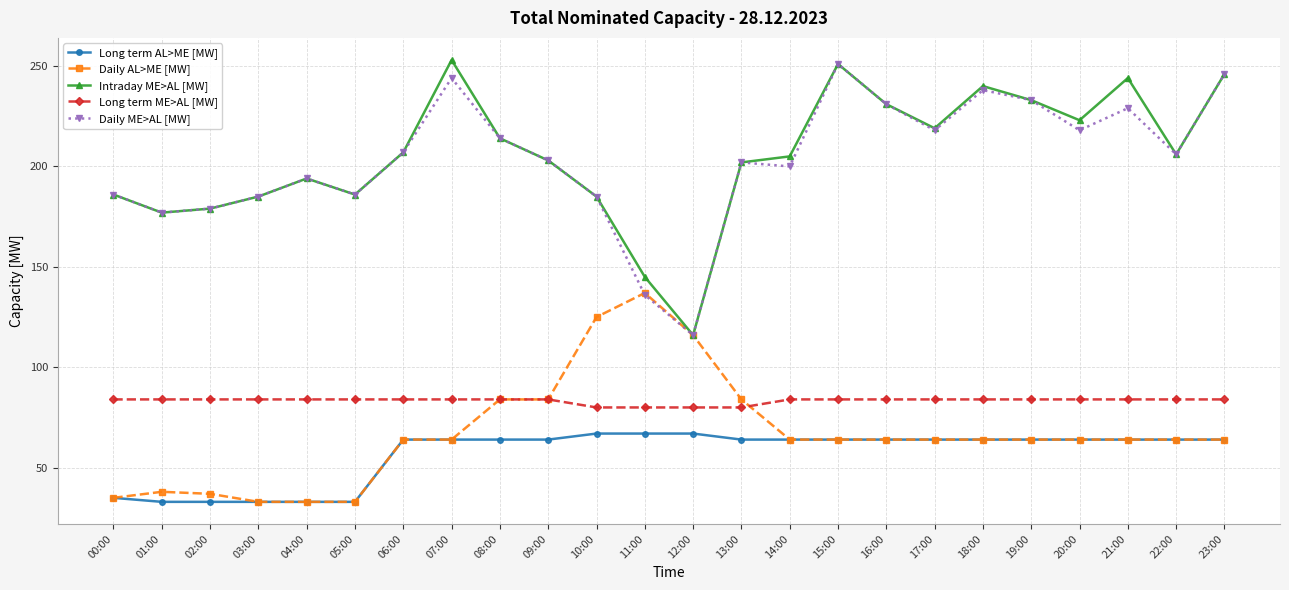

Which series has the largest range (max minus min)?

Intraday ME>AL [MW]